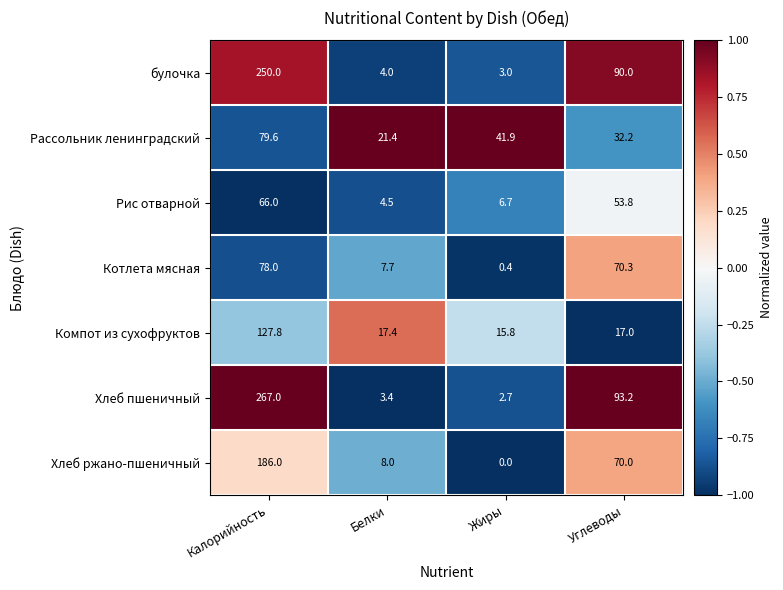

How many distinct data groups are displayed?

7